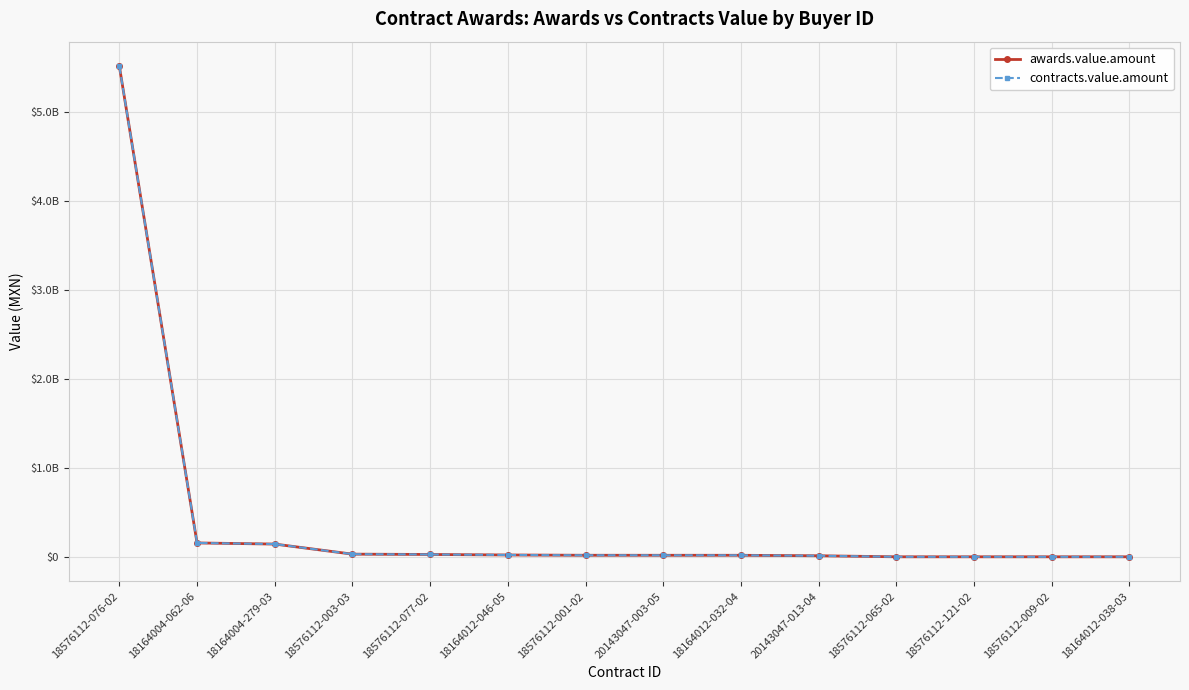

Is it true that contracts.value.amount equals 17205760.0 at 18164012-032-04?

True